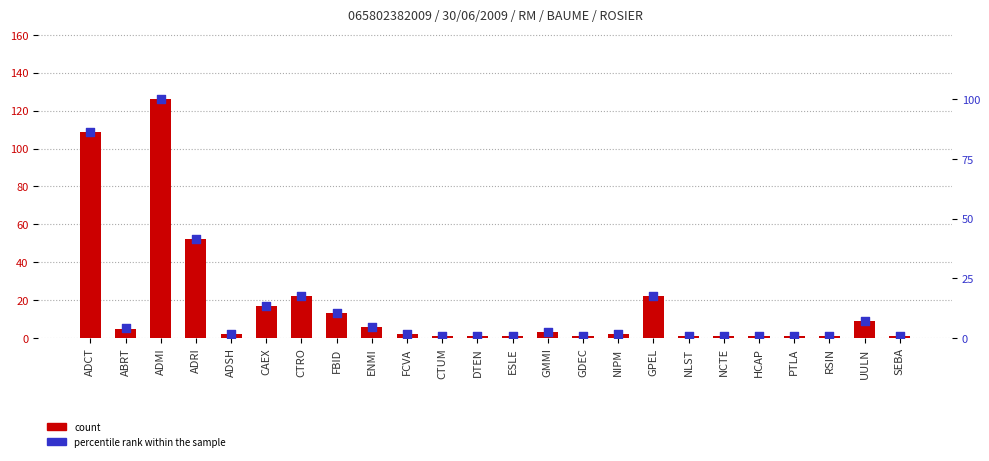

Which series has the largest total across all categories?

count